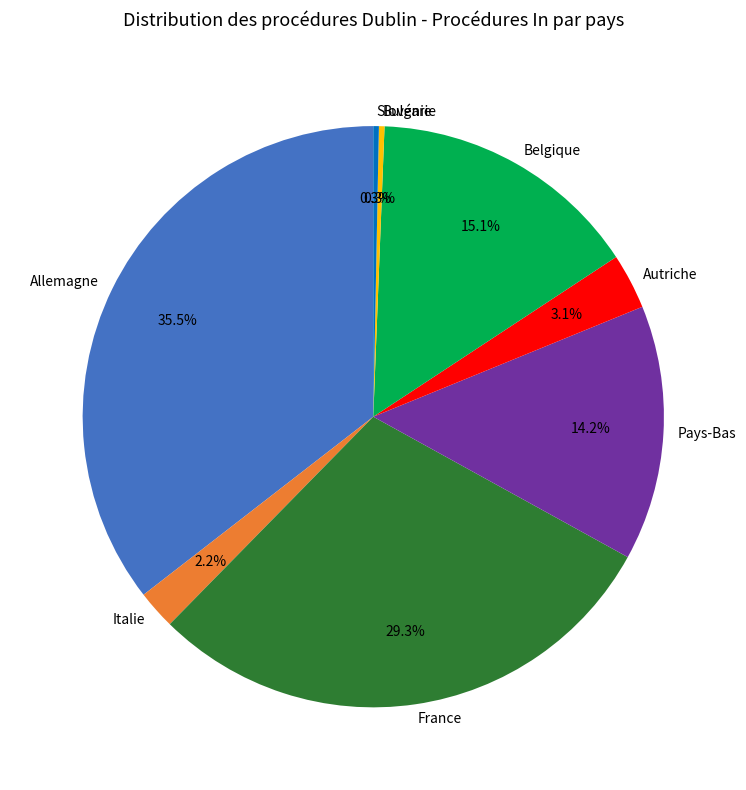

Which category has the biggest portion of the pie?

Allemagne